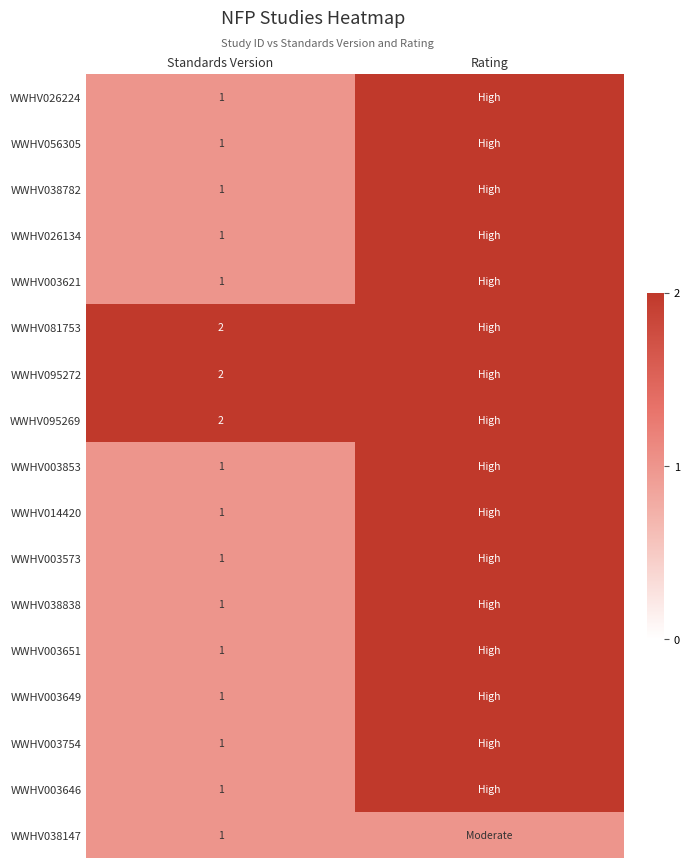

Which category has the highest value across all series?

Rating